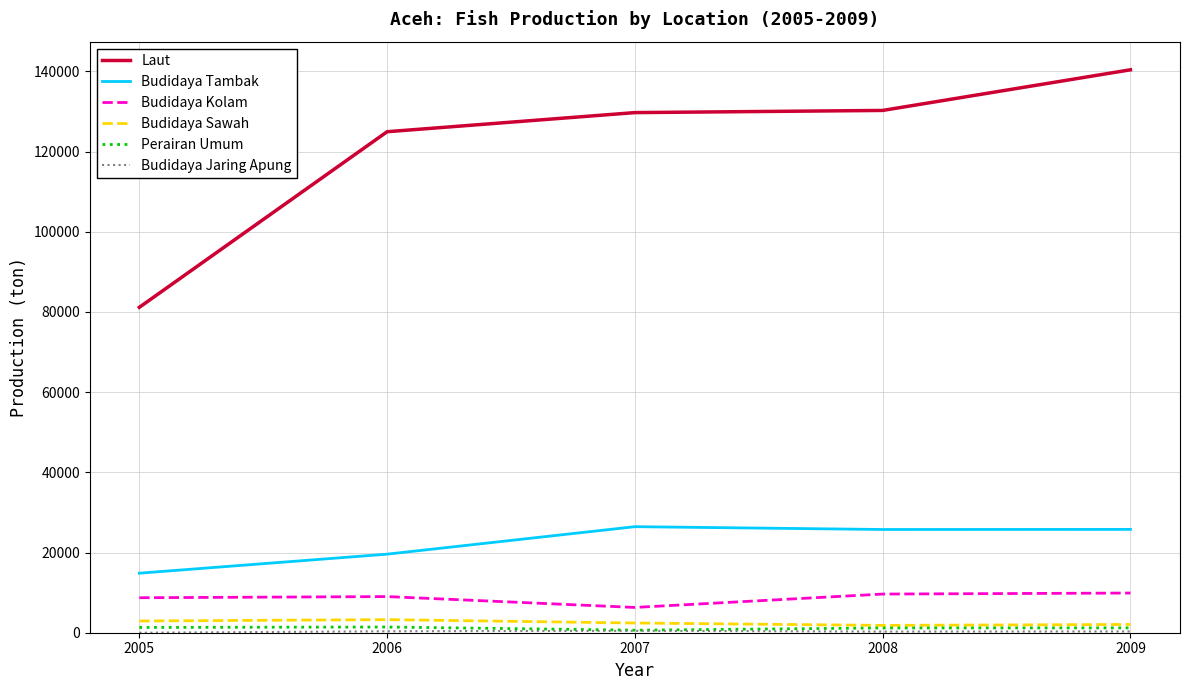

Between 2008 and 2009, which series saw the biggest shift?

Laut